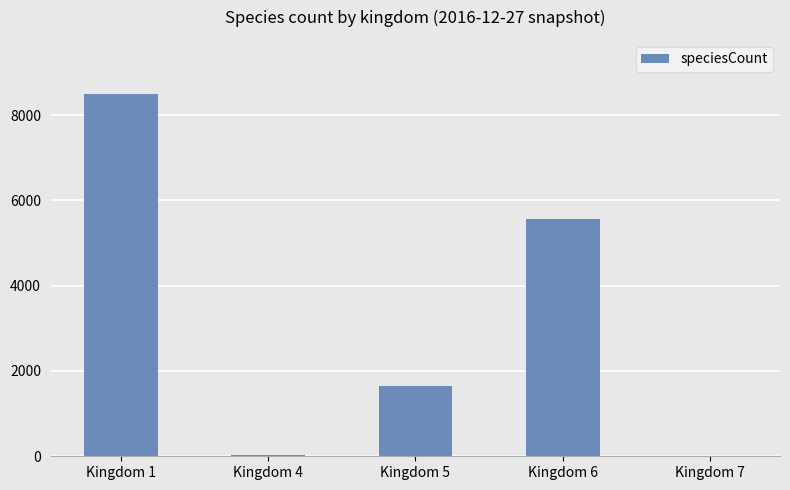

Which category has the highest value across all series?

Kingdom 1